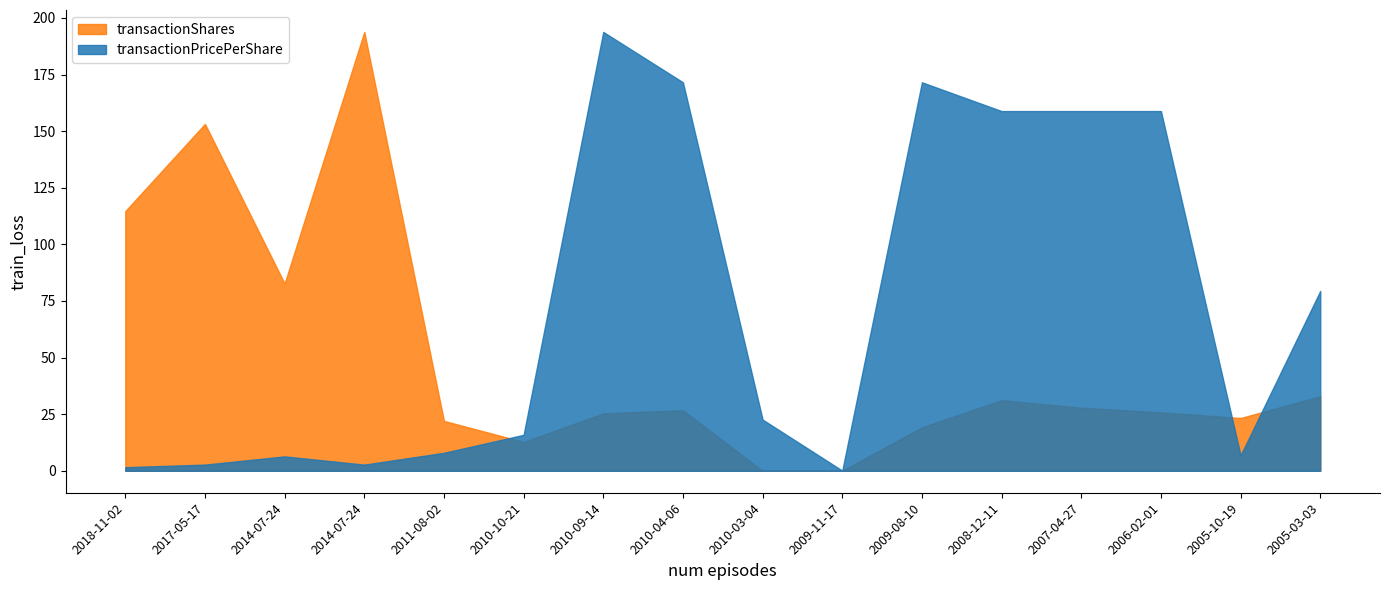

List the series in order of their overall mean, highest first.

transactionPricePerShare, transactionShares